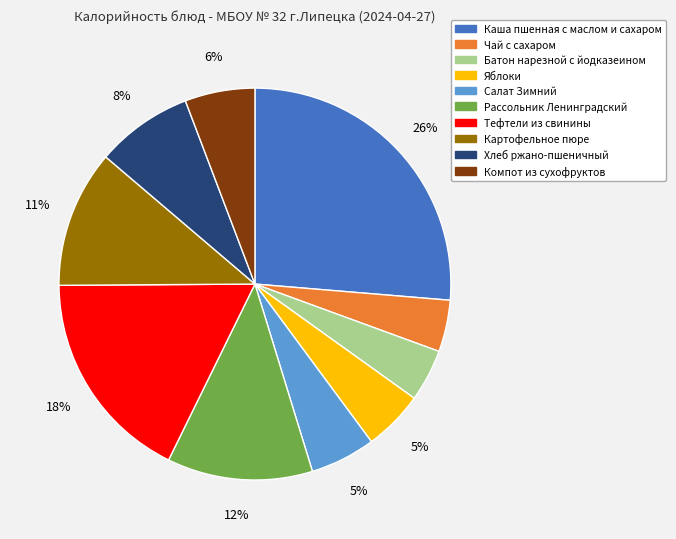

To the nearest percent, what is the combined percentage of Батон нарезной с йодказеином and Хлеб ржано-пшеничный?

12%